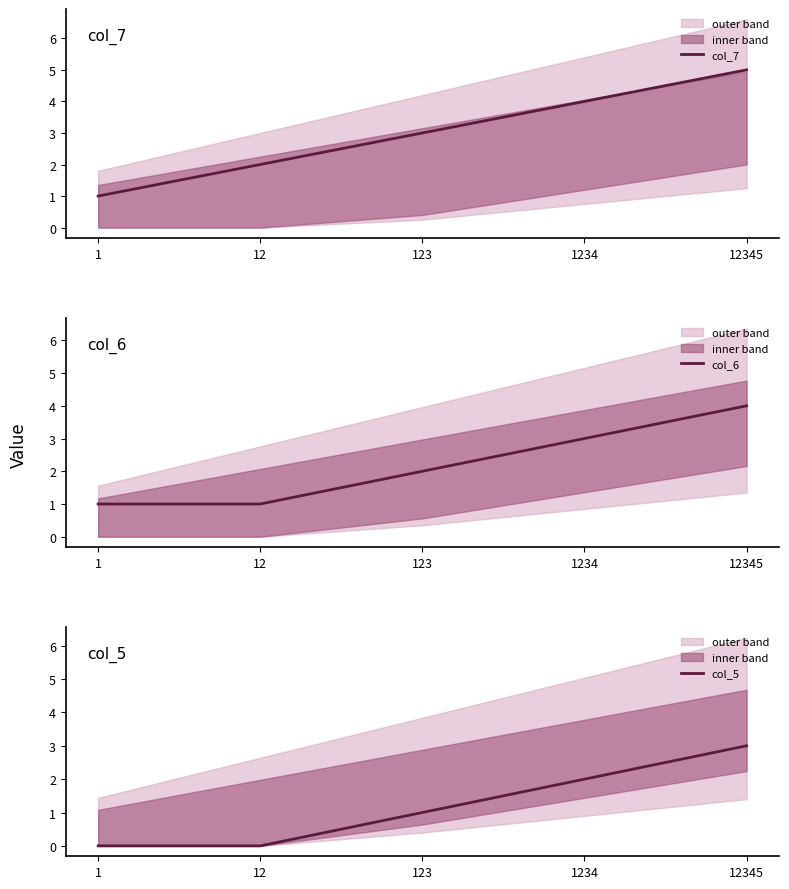

Reading left to right, extract all data points from this chart.

col_7: 1	2	3	4	5
col_6: 1	1	2	3	4
col_5: 0	0	1	2	3